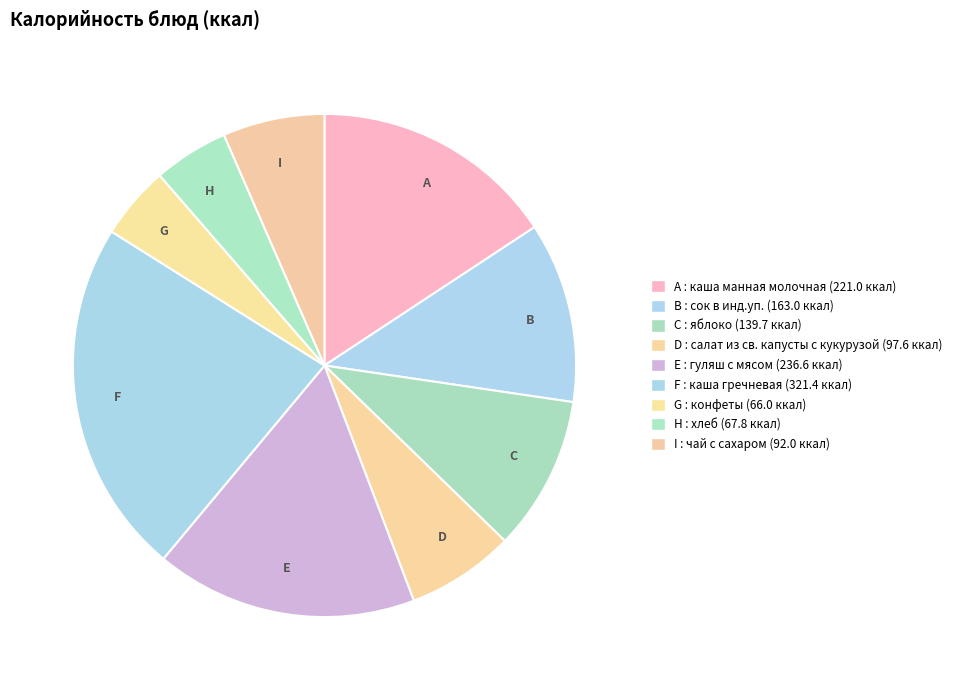

Do F and D together represent more than half of the pie?

No